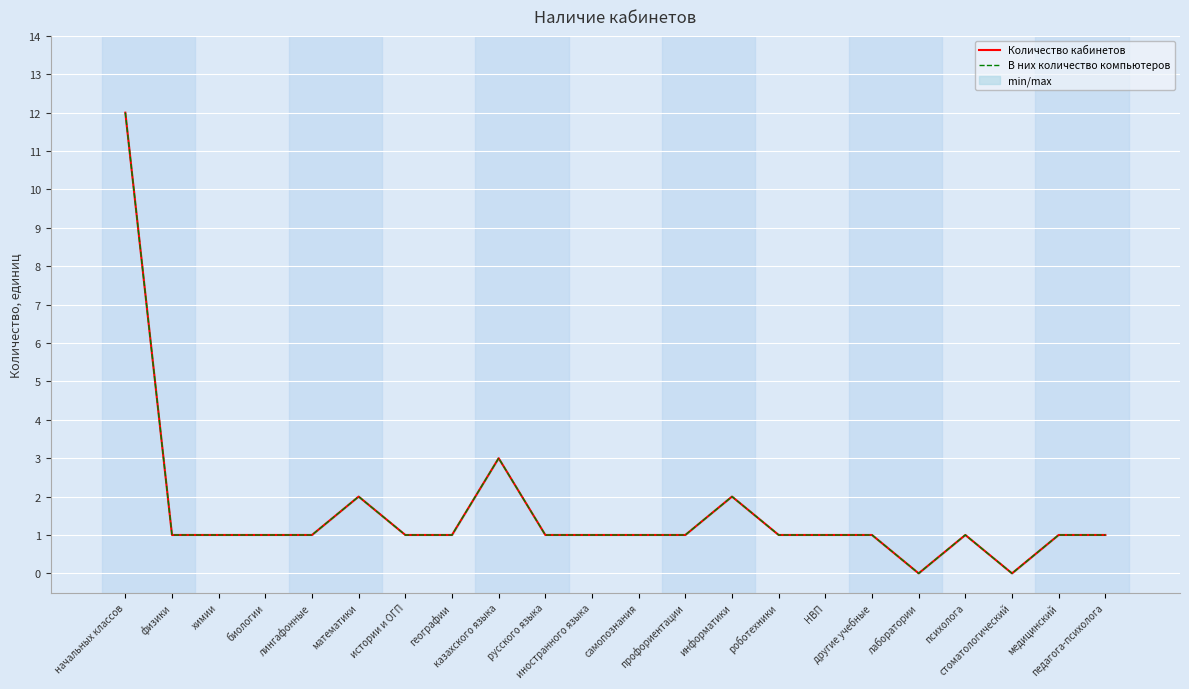

Which has a higher value, иностранного языка or психолога?

иностранного языка